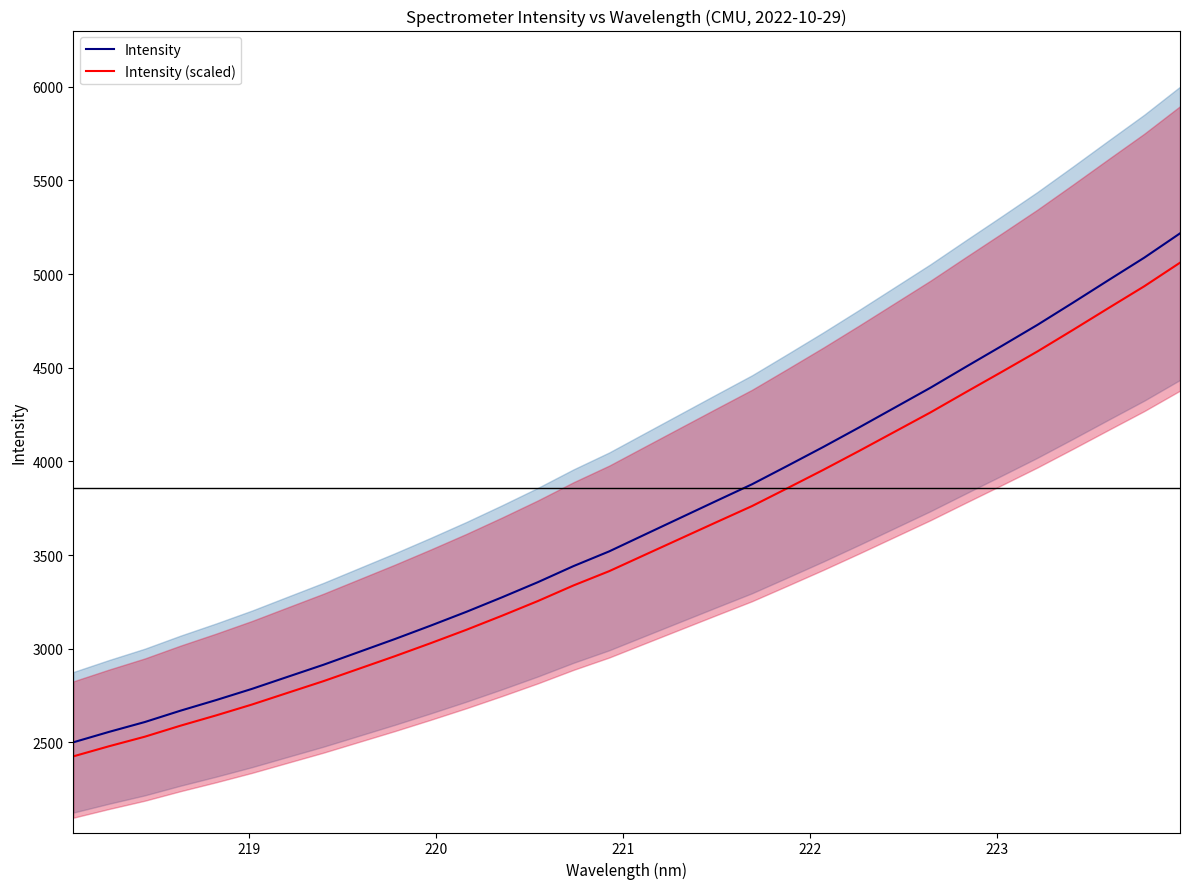

What is the lowest value of the Intensity series?

2500.7